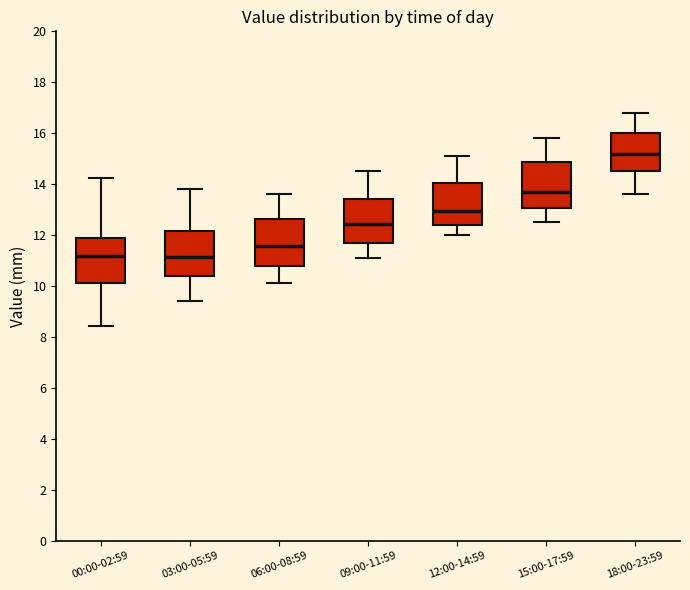

Where is the lower edge of the box for 09:00-11:59 on the y-axis? The values are not printed on the chart, so give them approximately, as read against the axis.

11.8